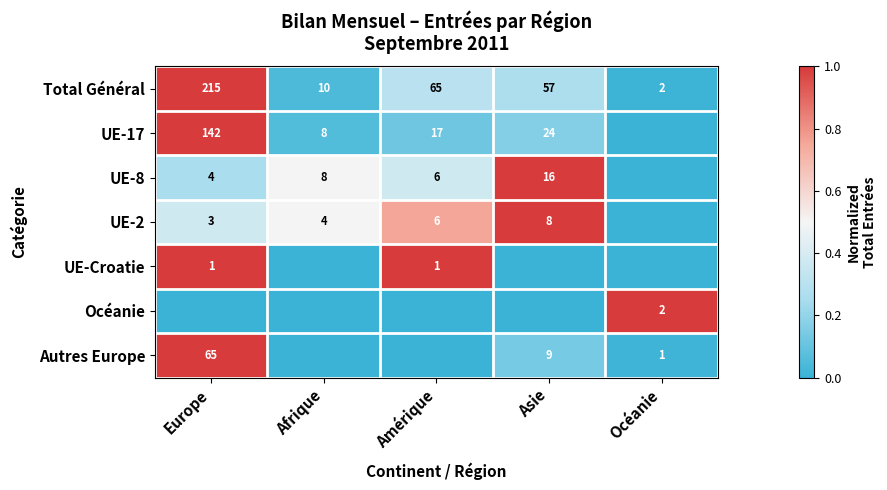

What is the difference between the maximum and minimum values in the Total Général series?

213